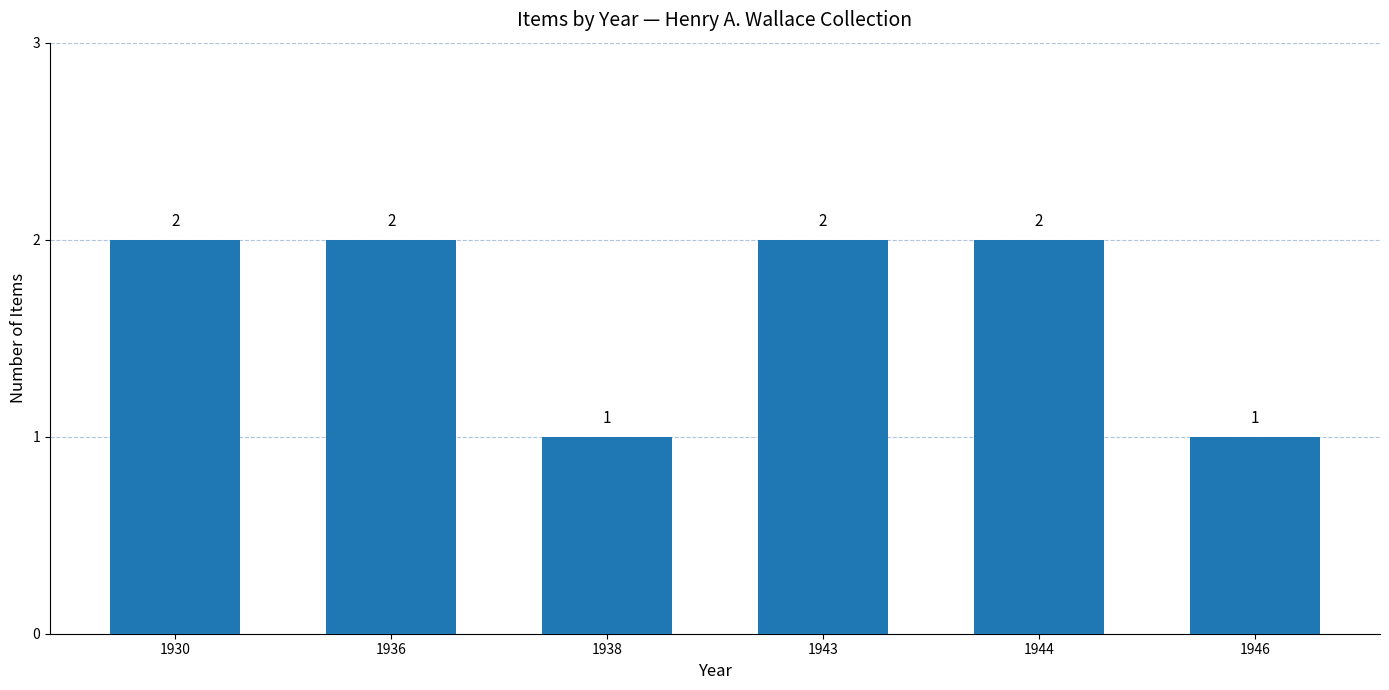

Reading left to right, what are all the values shown in this chart?

1930=2	1936=2	1938=1	1943=2	1944=2	1946=1